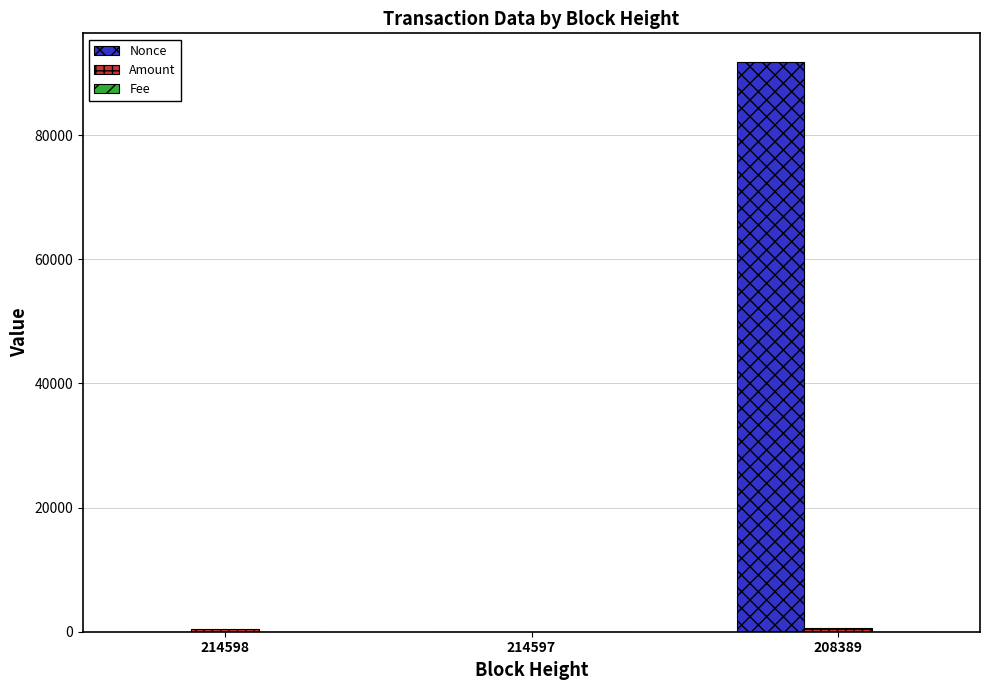

True or false: Nonce has a value of 1.0 at 214598.

True